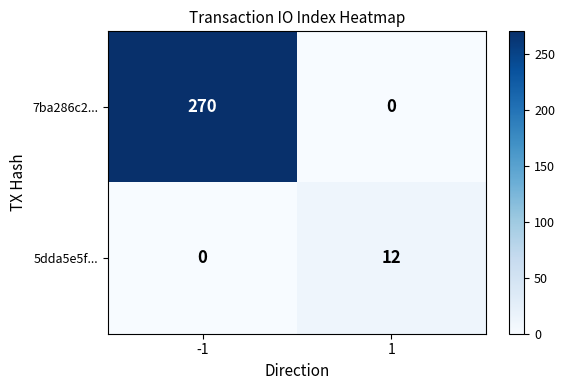

What is the sum of all 5dda5e5f... values?

12